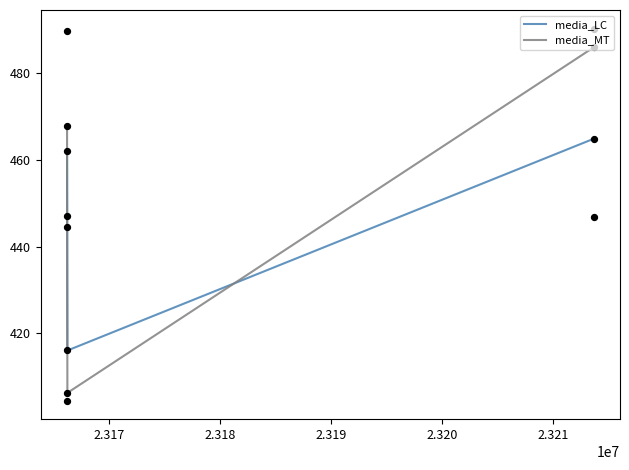

What is the lowest value of the media_LC series?

416.1